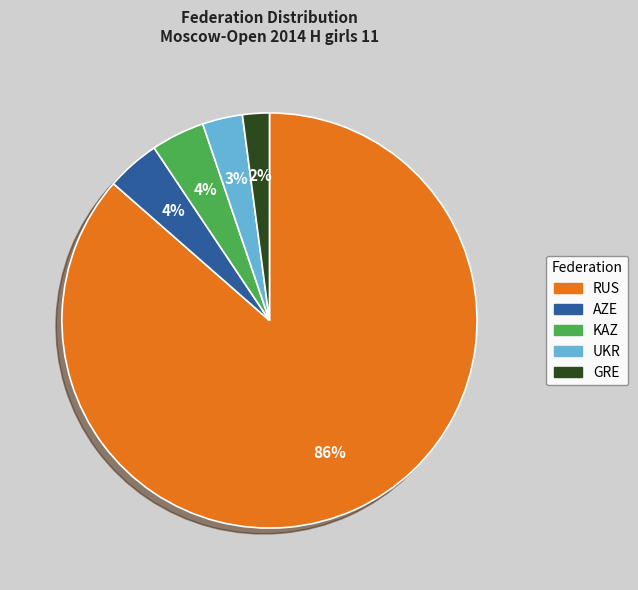

Between UKR and RUS, which is larger?

RUS